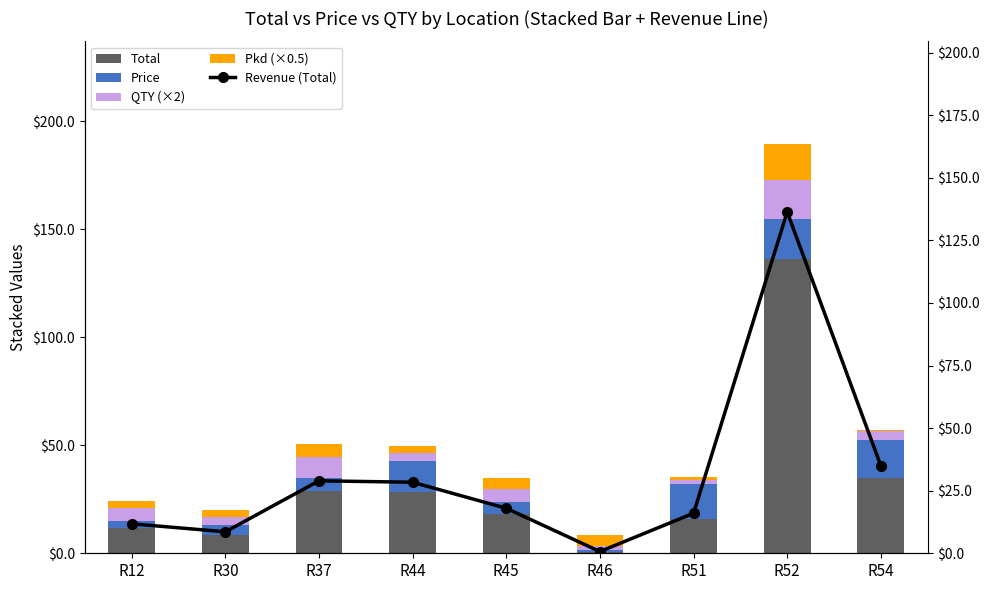

Which series has the largest total across all categories?

Total